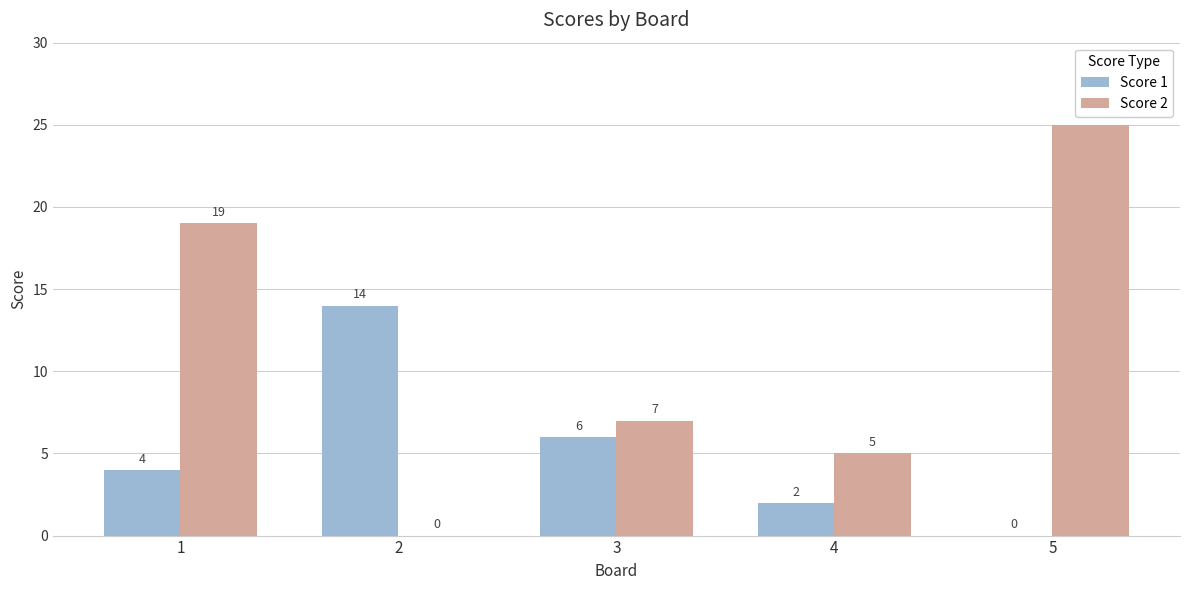

Which series changed the most between 2 and 4?

Score 1